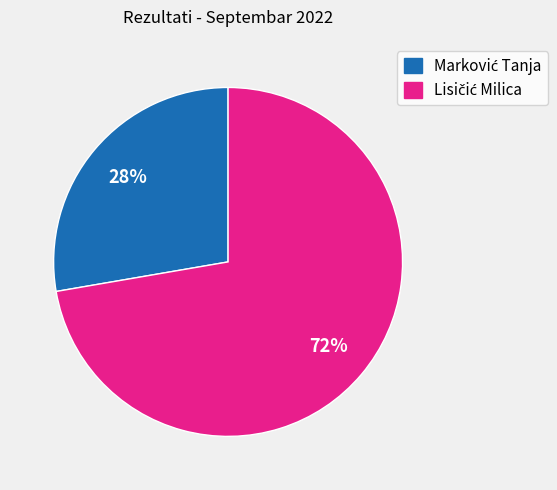

Does any single category account for the majority?

Yes